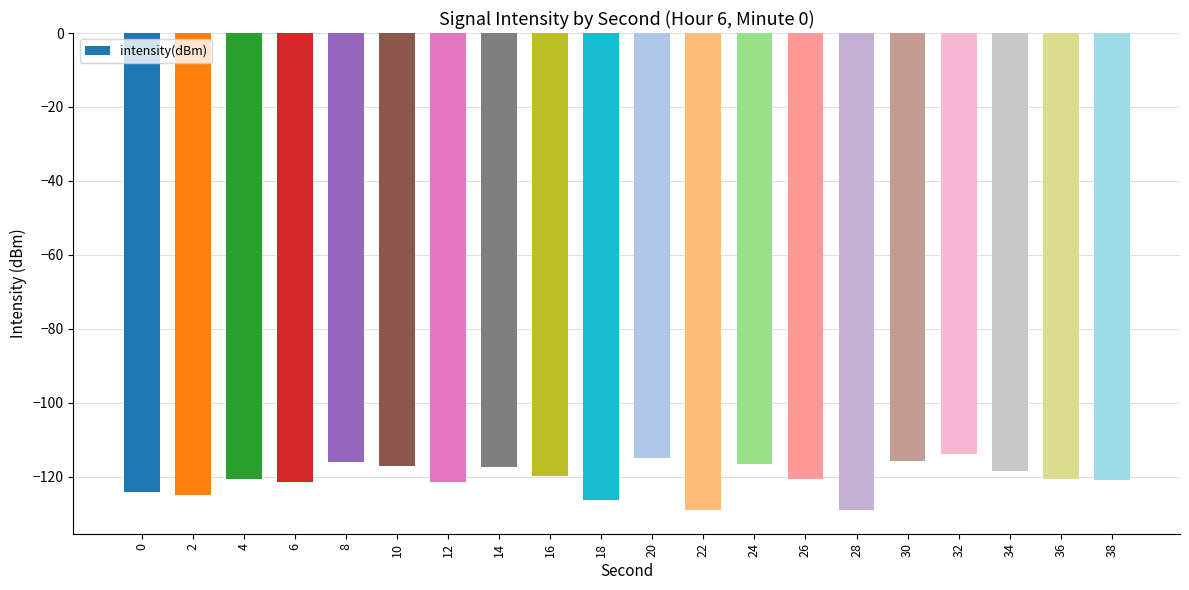

Count the number of categories in the chart.

20